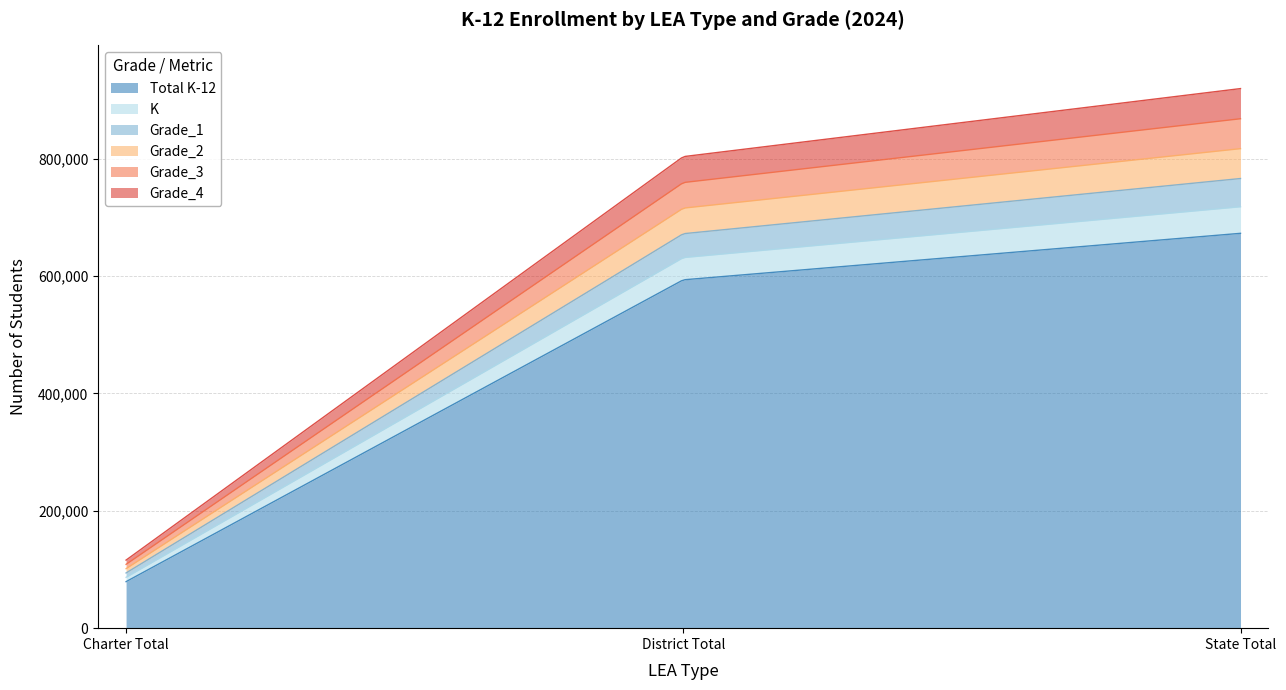

The K series shows 61512 at District Total. True or false?

False